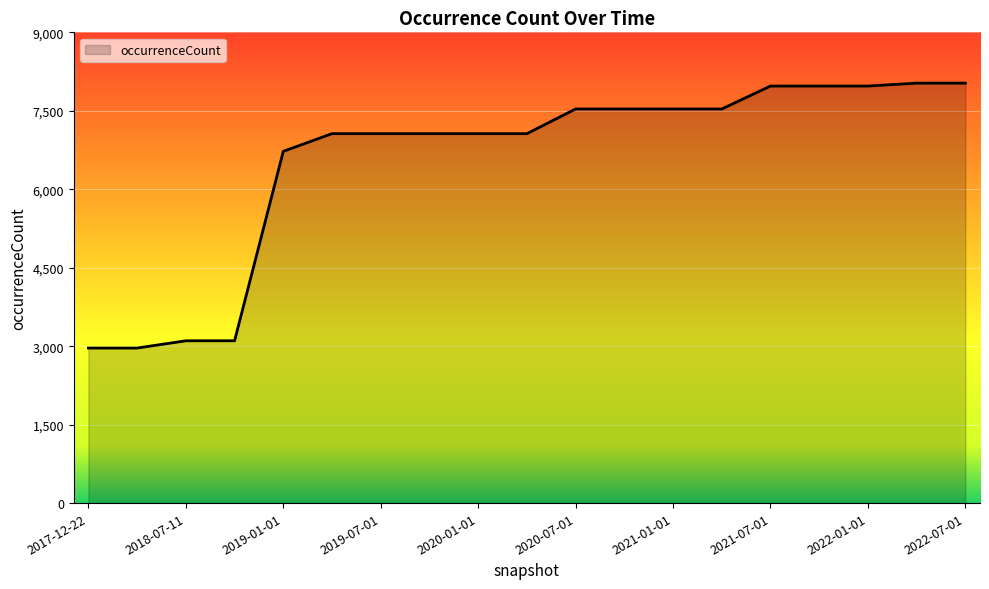

What is the difference between the maximum and minimum values?

5065